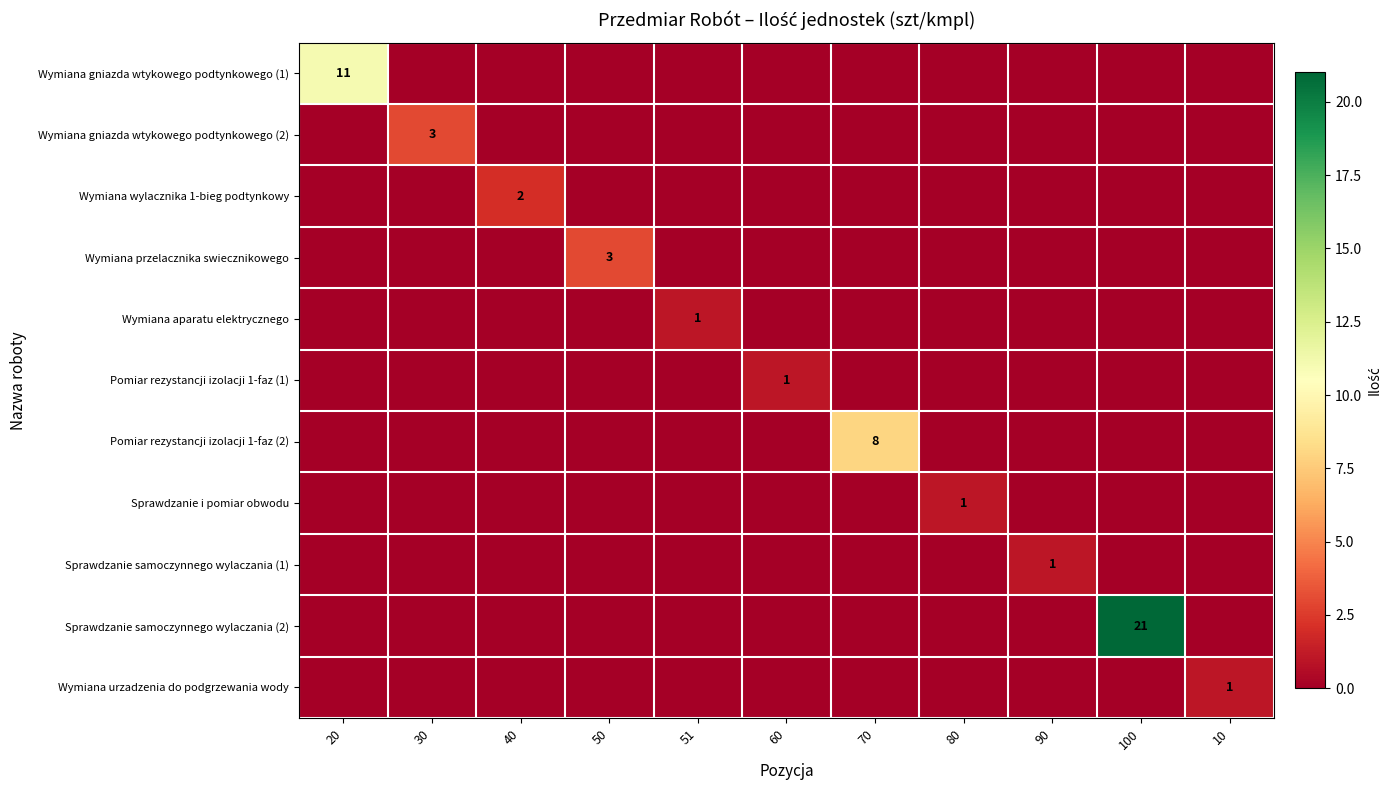

Which category has the lowest value across all series?

30